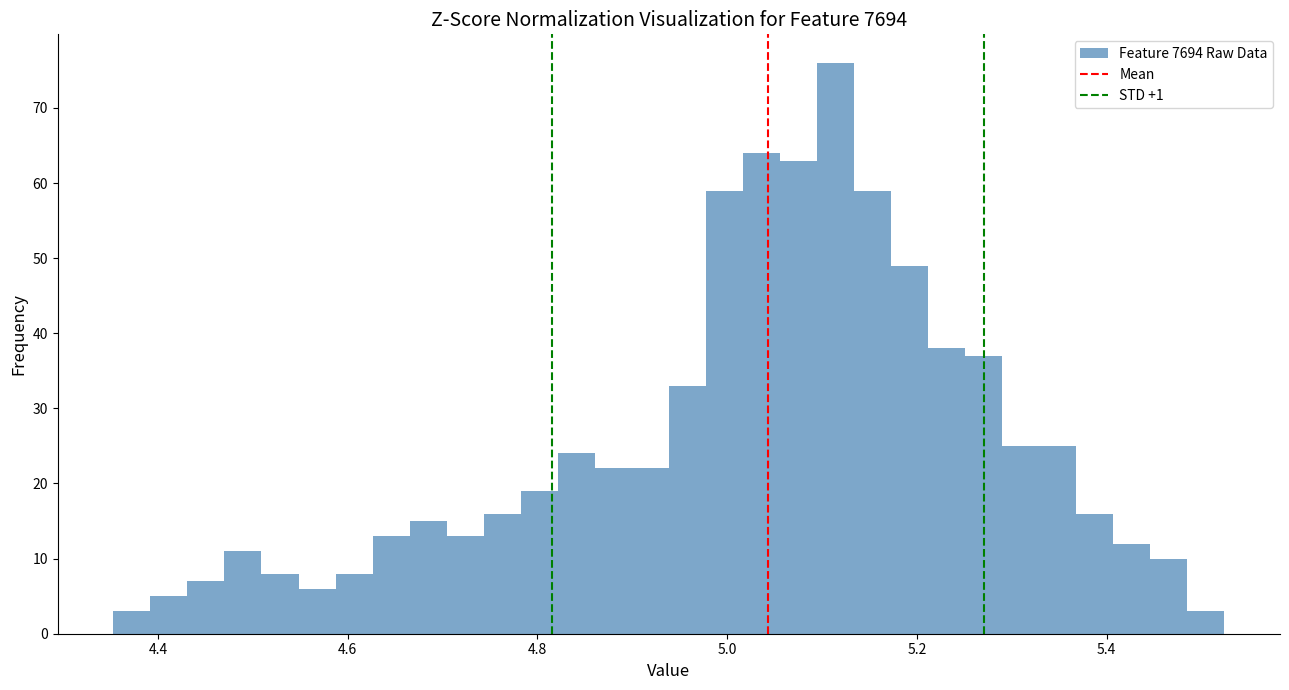

Read against the x-axis, roughly where is the centre of the tallest bar?

5.12